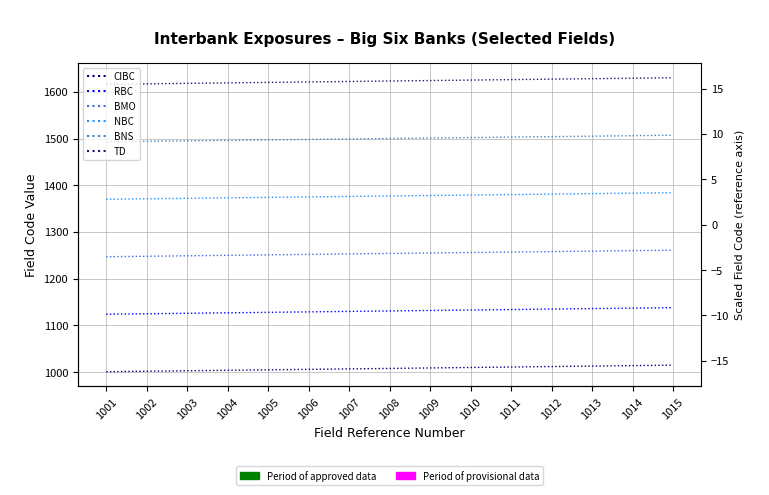

True or false: NBC and TD intersect in this chart.

False